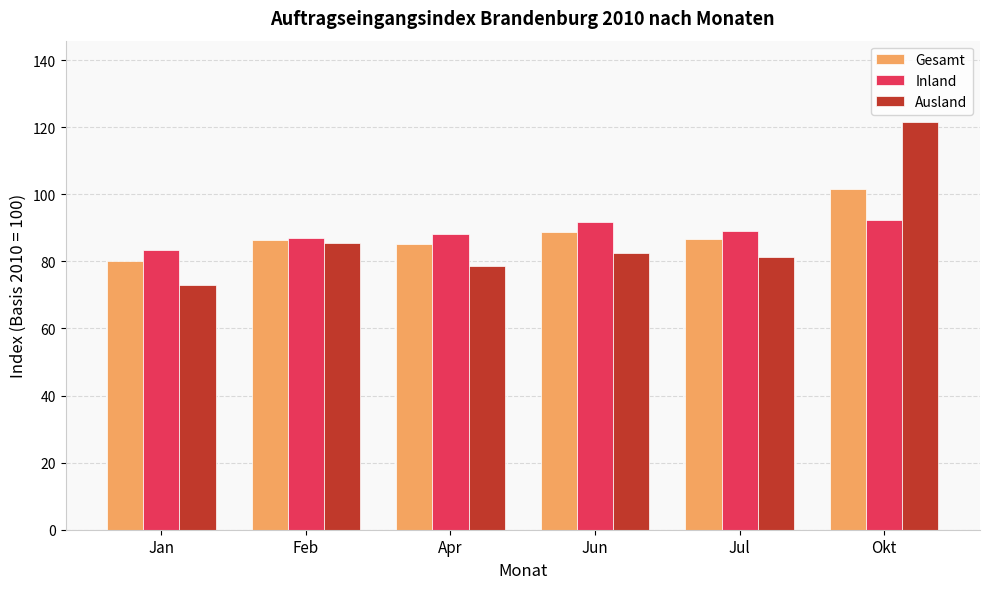

At which category is the sum across all series the highest?

Okt